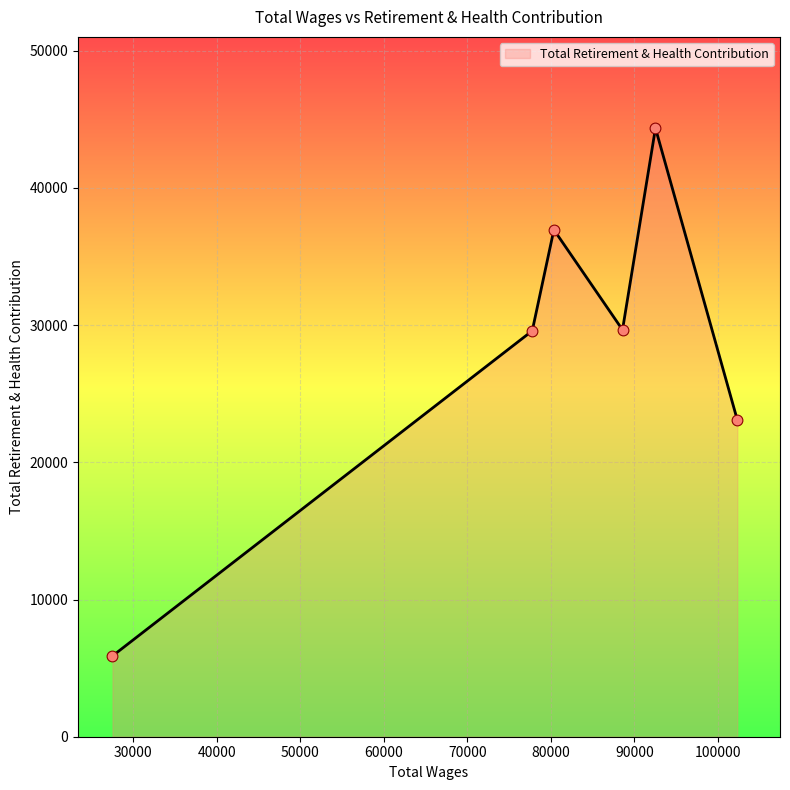

What is the difference between the second highest and second lowest values?

13854